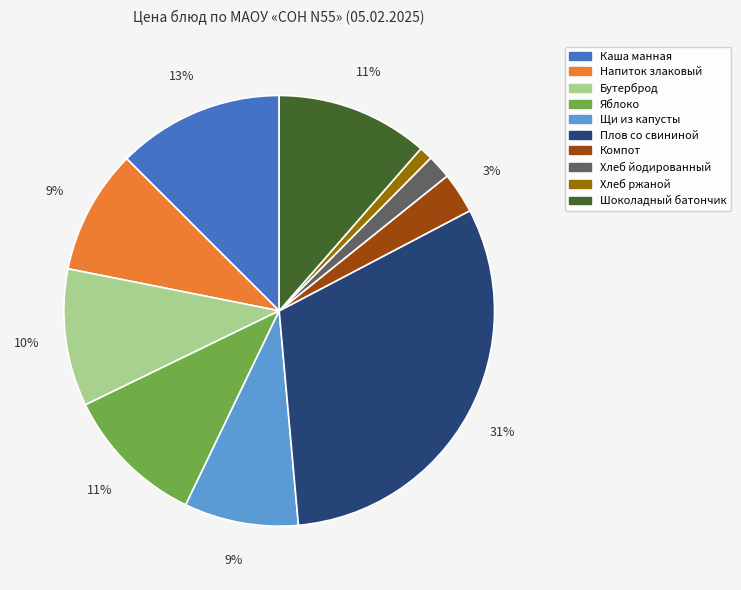

How many segments does this pie chart have?

10